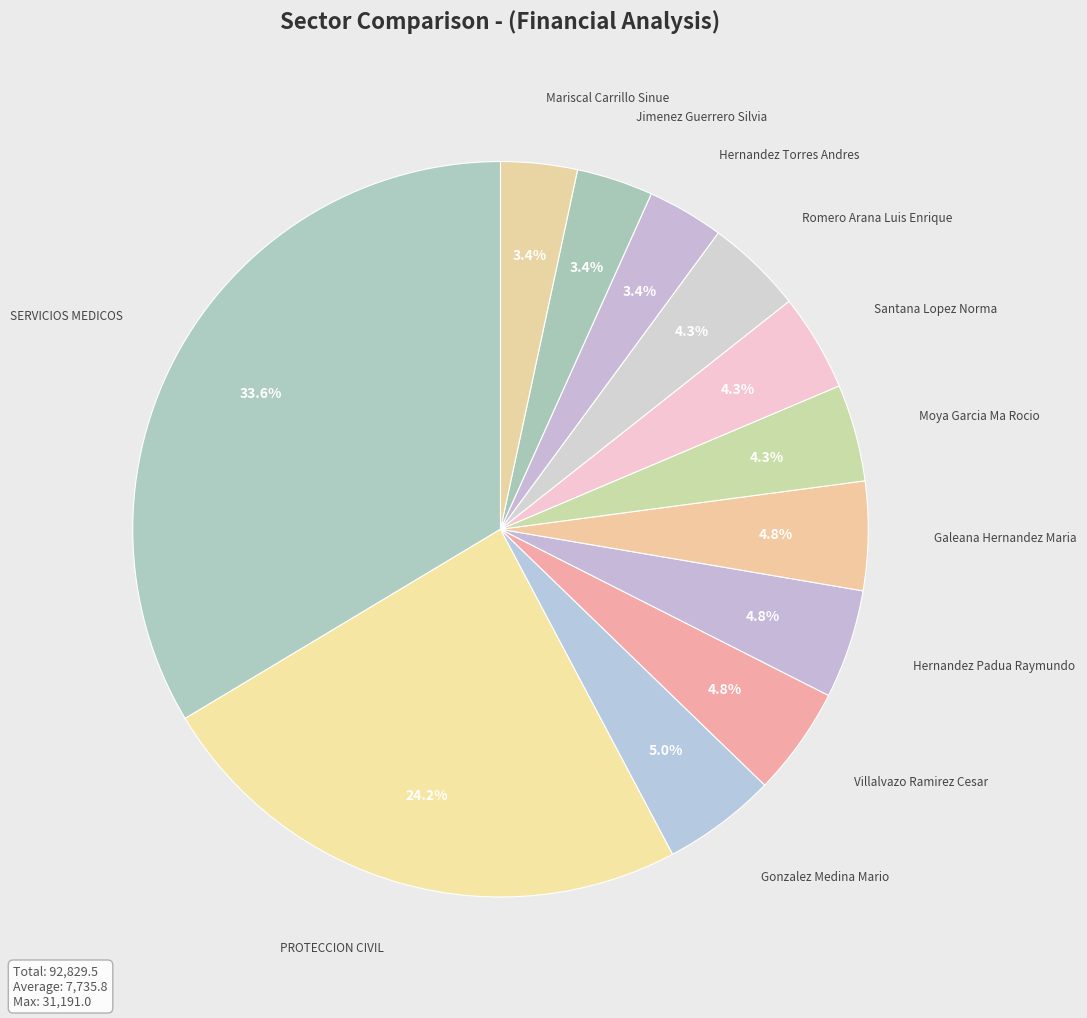

Between Hernandez Torres Andres and PROTECCION CIVIL, which is larger?

PROTECCION CIVIL